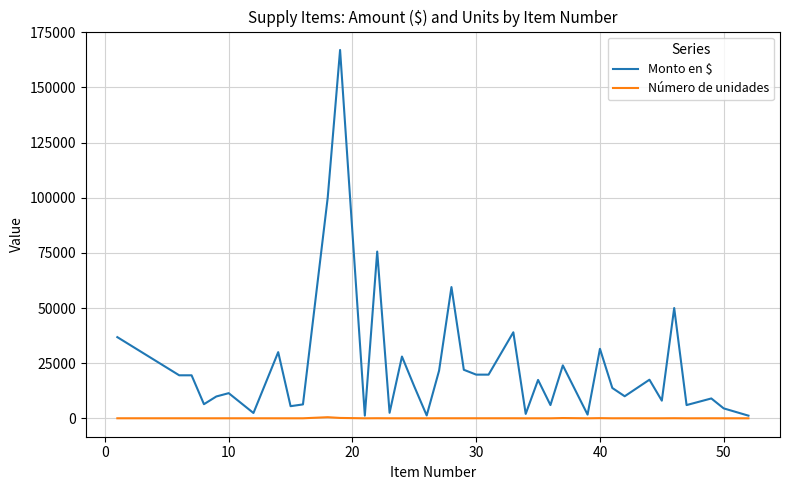

What is the greatest value displayed?

167000